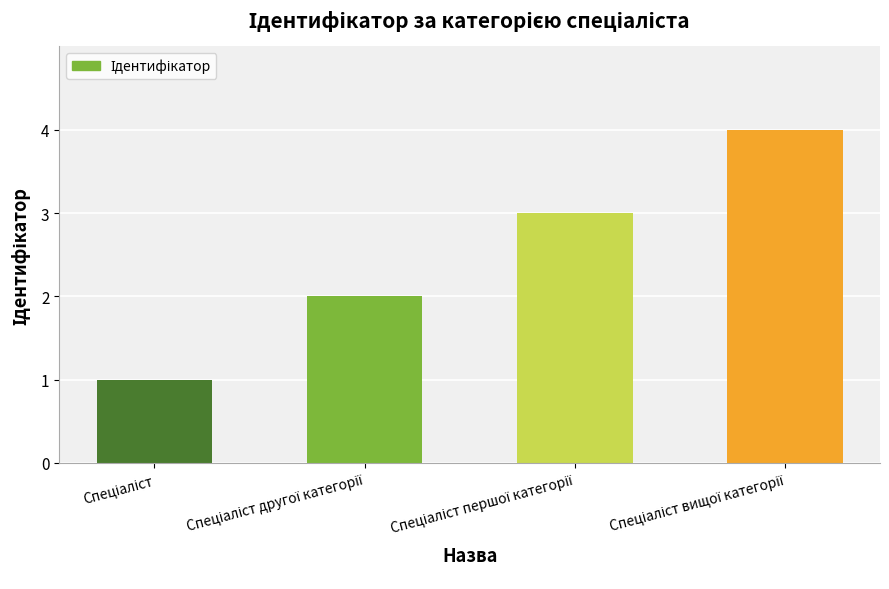

How many data points does each series have?

4